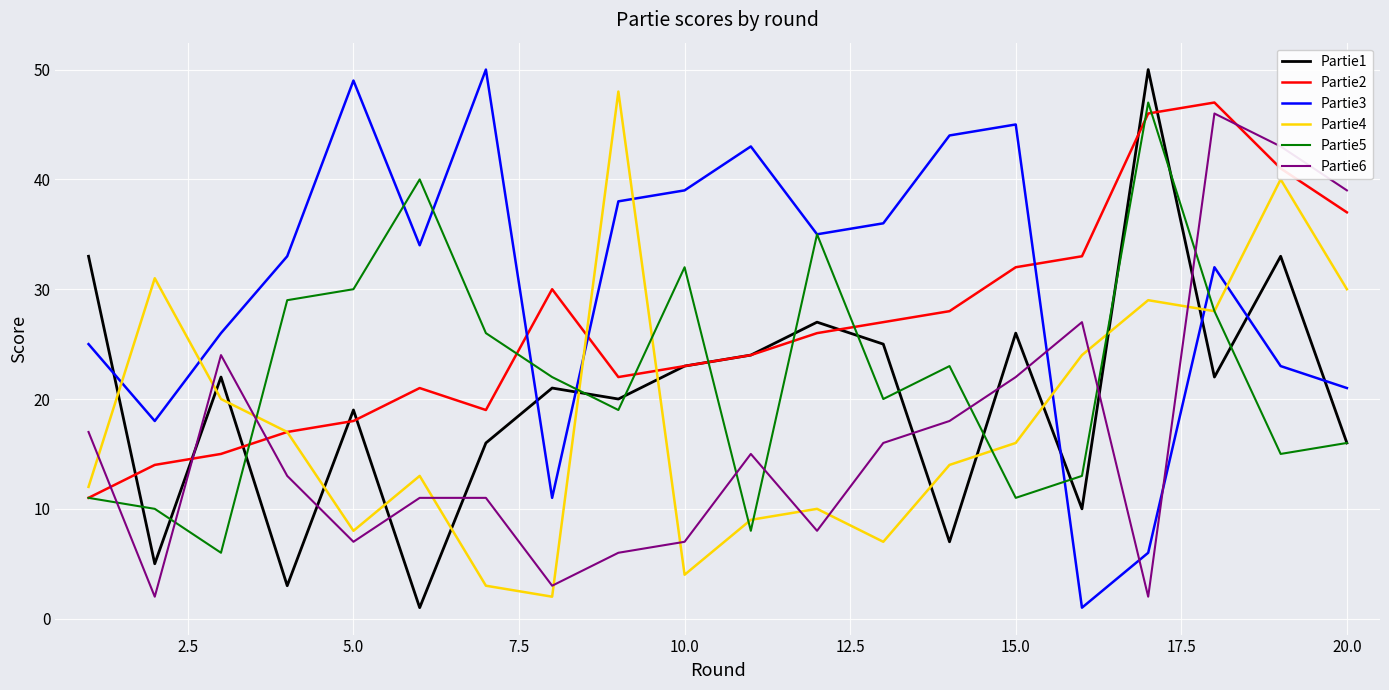

Which series has the largest total across all categories?

Partie3